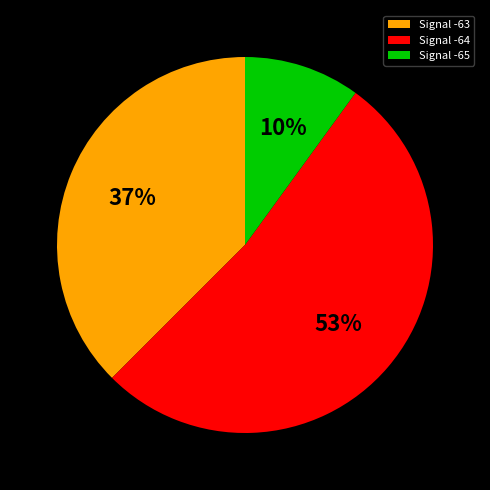

To the nearest percent, what is the combined percentage of Signal -65 and Signal -63?

47%